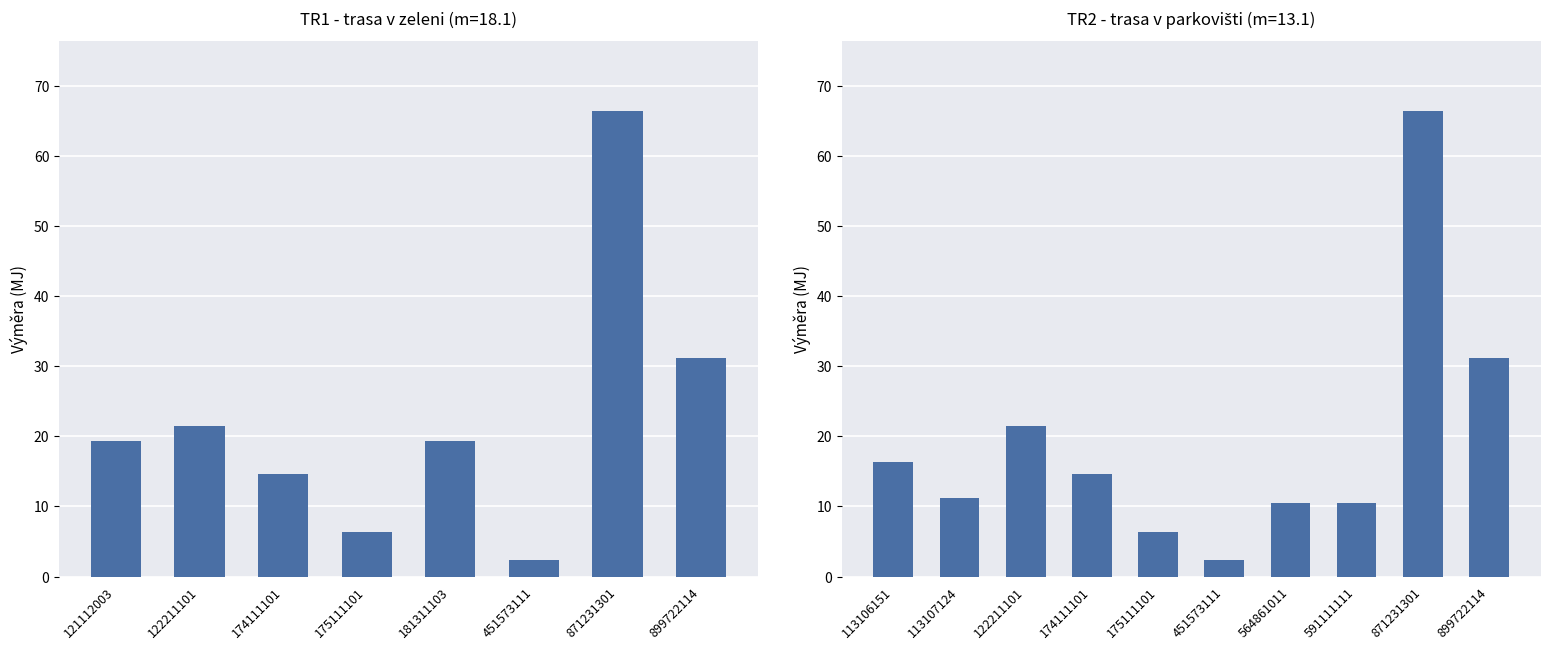

Reading left to right, what are all the values shown in this chart?

19.4	21.5	14.6	6.3	19.4	2.3	66.4	31.2	16.4	11.1	21.5	14.6	6.3	2.3	10.5	10.5	66.4	31.2